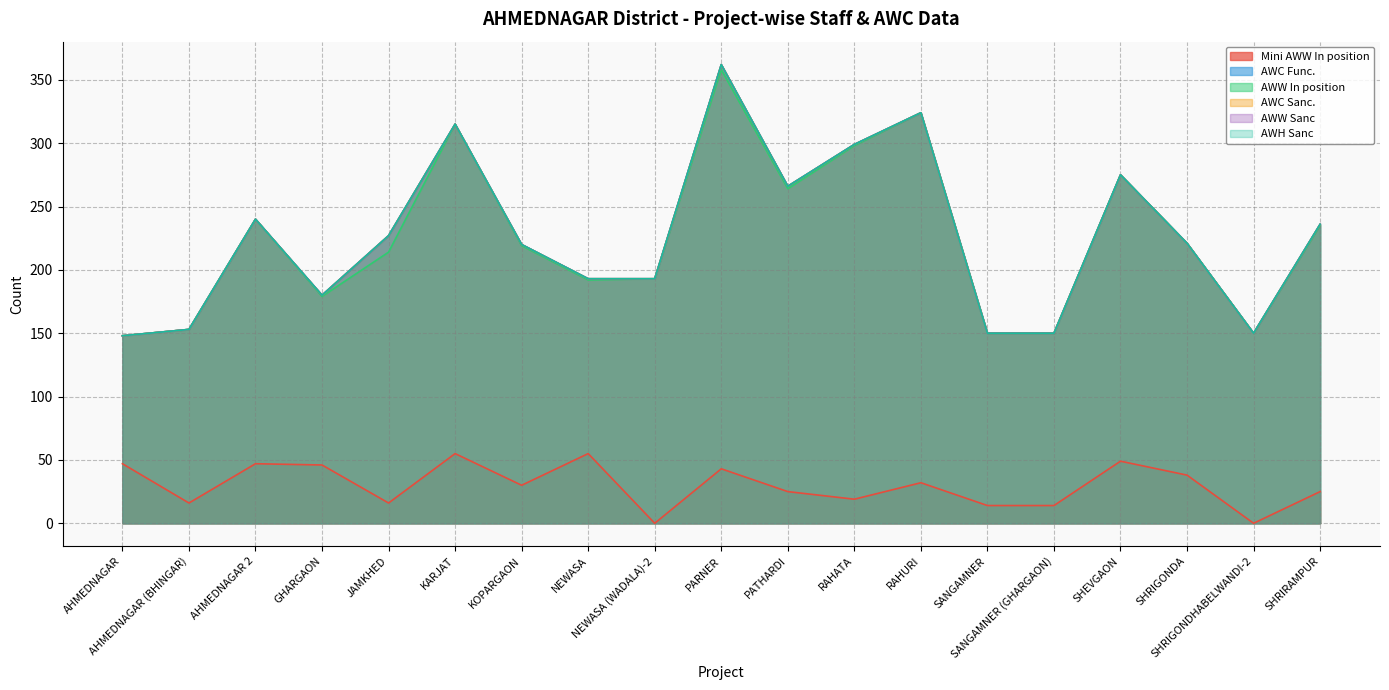

In AWH Sanc, how many points are lower than both neighbors (excluding endpoints)?

3